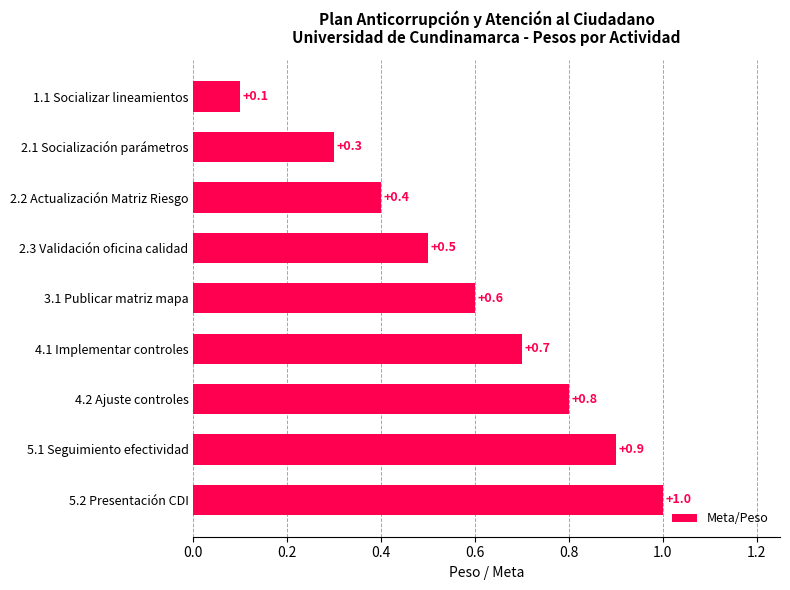

Reading top to bottom, extract all data points from this chart.

0.1	0.3	0.4	0.5	0.6	0.7	0.8	0.9	1.0